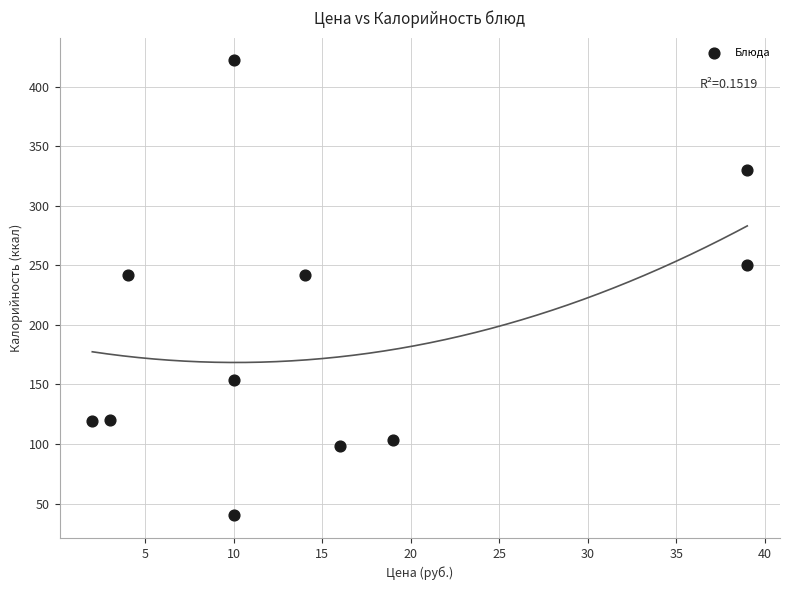

What is the average Y value?

192.8